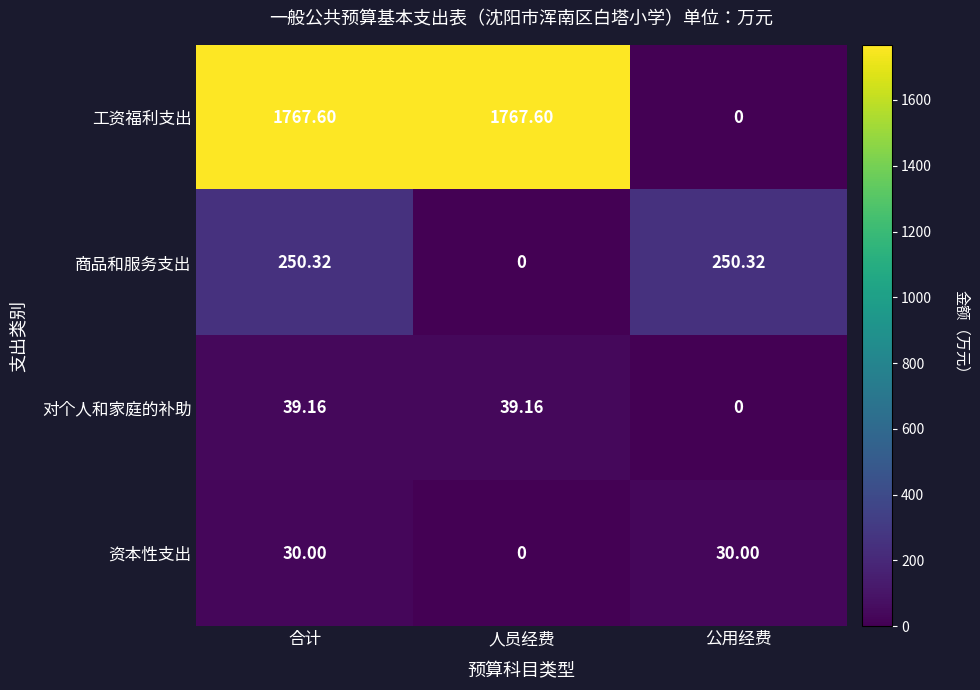

At how many categories does at least one series exceed 1287?

2